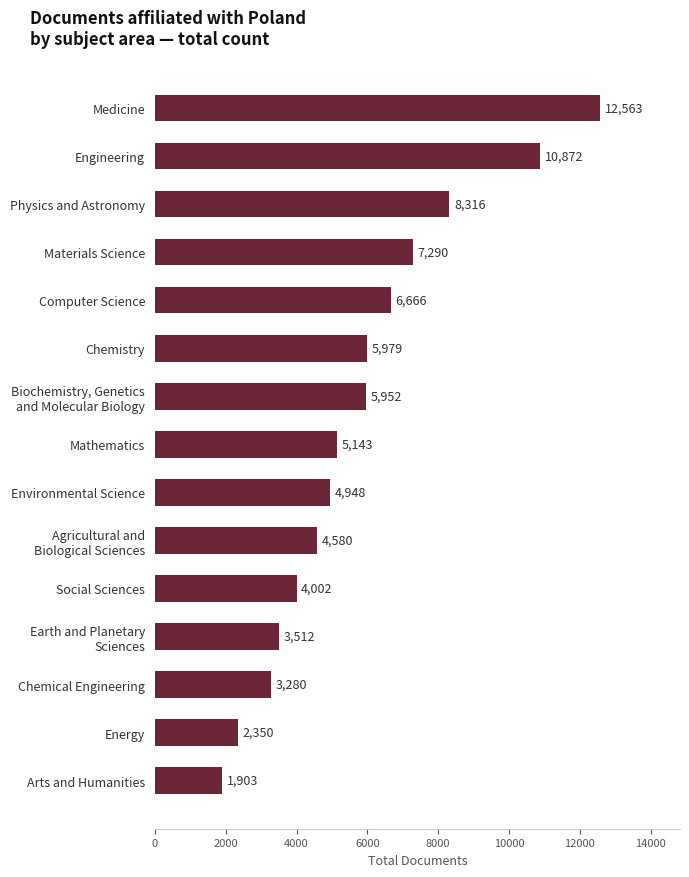

Reading bottom to top, list all the values displayed in this chart.

1903	2350	3280	3512	4002	4580	4948	5143	5952	5979	6666	7290	8316	10872	12563